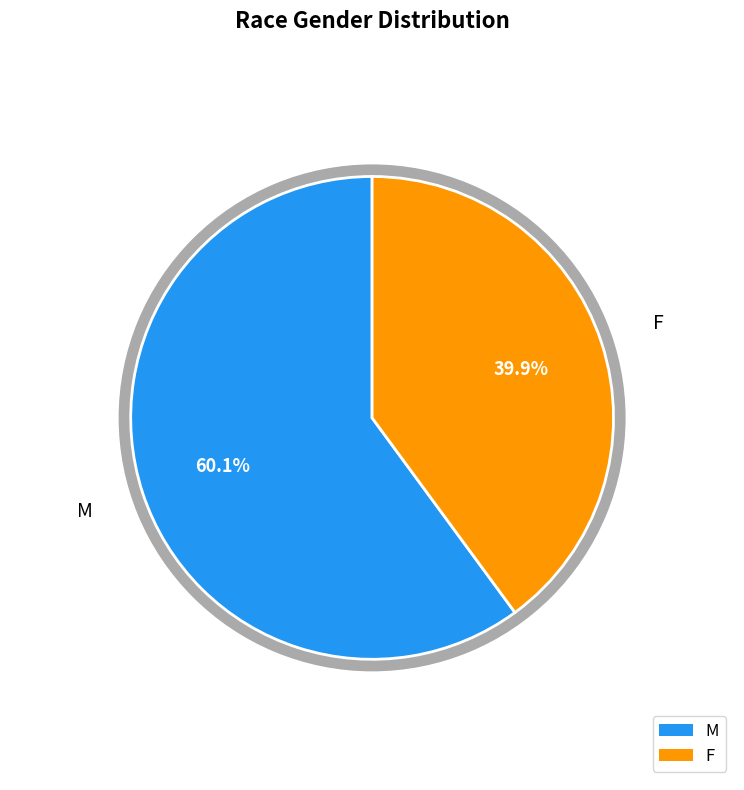

Is there any slice that represents more than half of the pie?

Yes